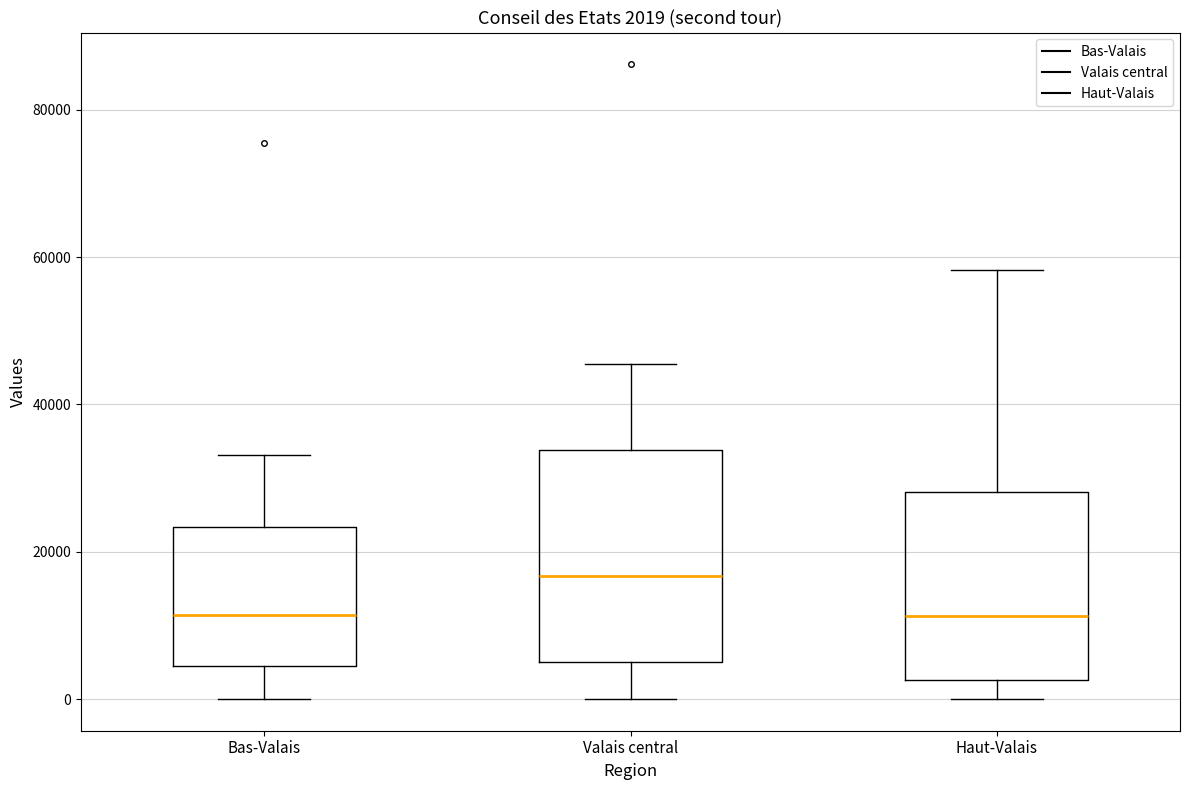

Which box is the tallest, from its lower edge to its upper edge?

Valais central